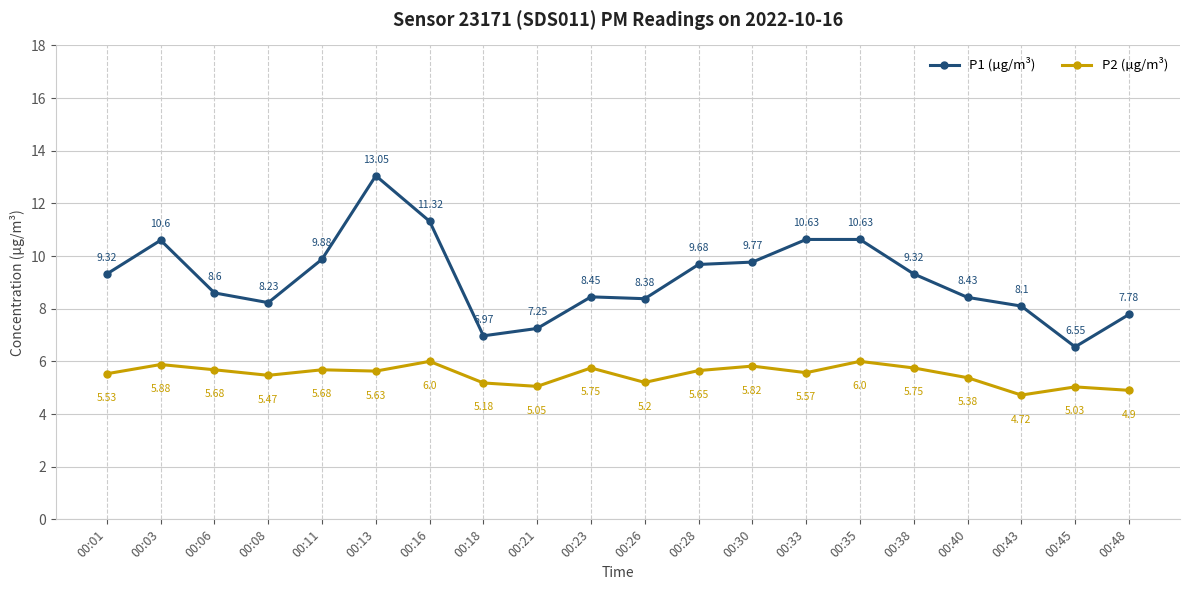

What is the difference between the P2 (µg/m³) values at 00:06 and 00:40?

0.3